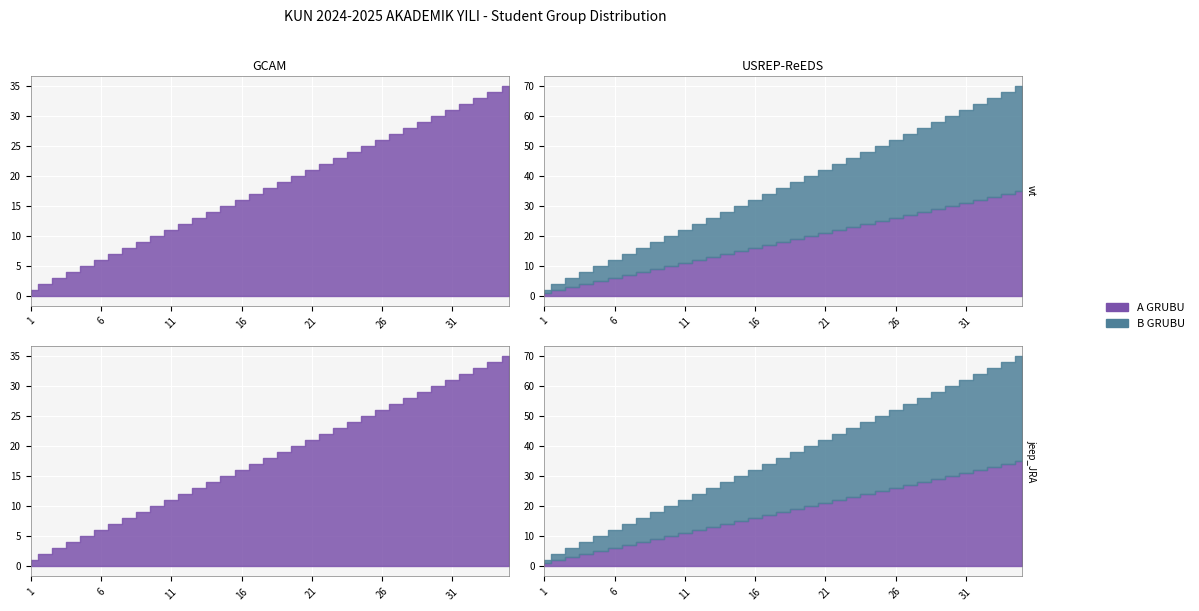

What is the maximum value for B GRUBU?

35